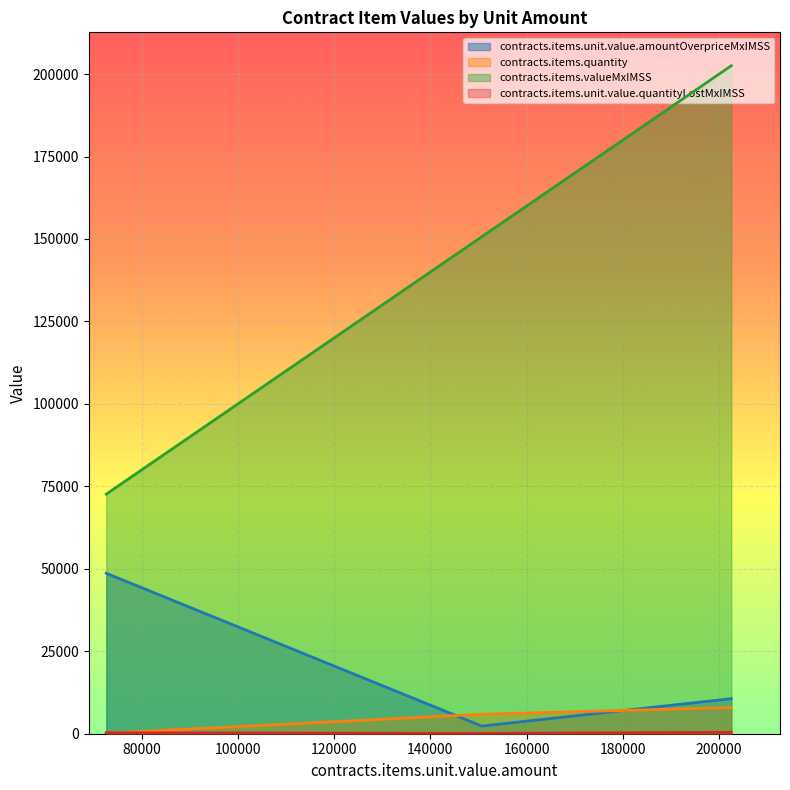

What is the maximum value shown in the chart?

202526.7